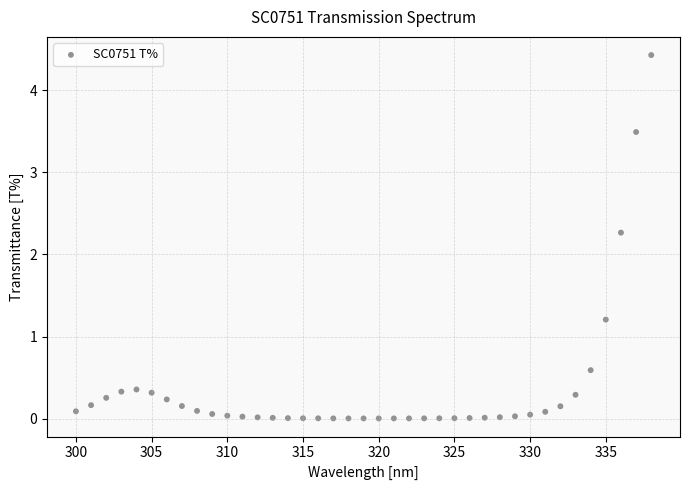

What Y value in the scatter plot is closest to 2?

2.3